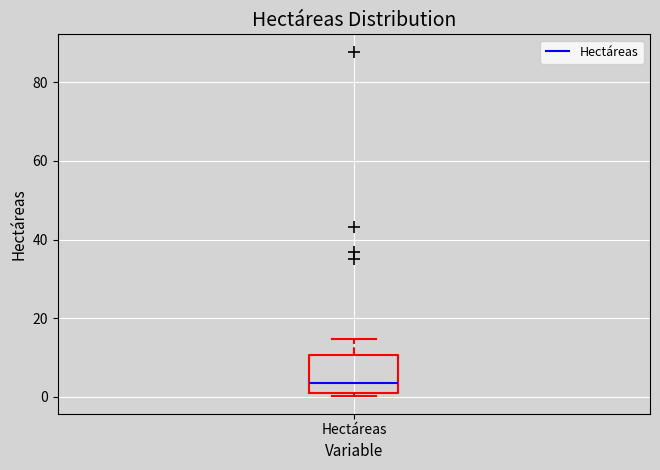

Where does the median line of the box for Hectáreas sit on the y-axis? The values are not printed on the chart, so give them approximately, as read against the axis.

4